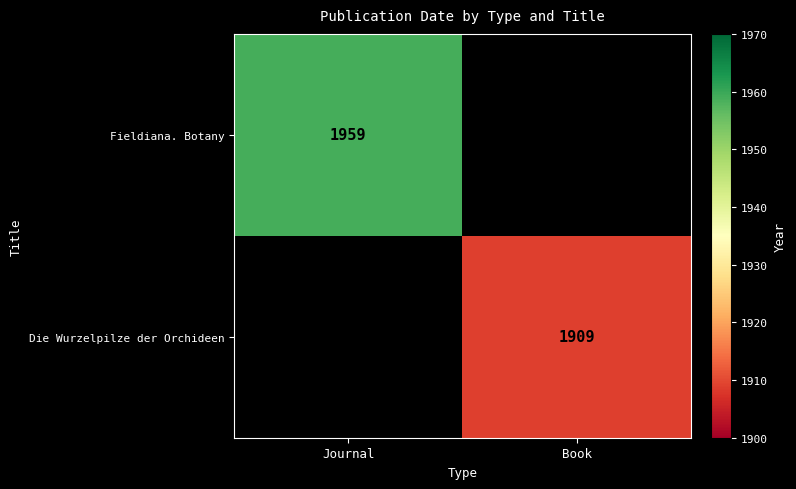

Is it true that Die Wurzelpilze der Orchideen equals 1044 at Book?

False